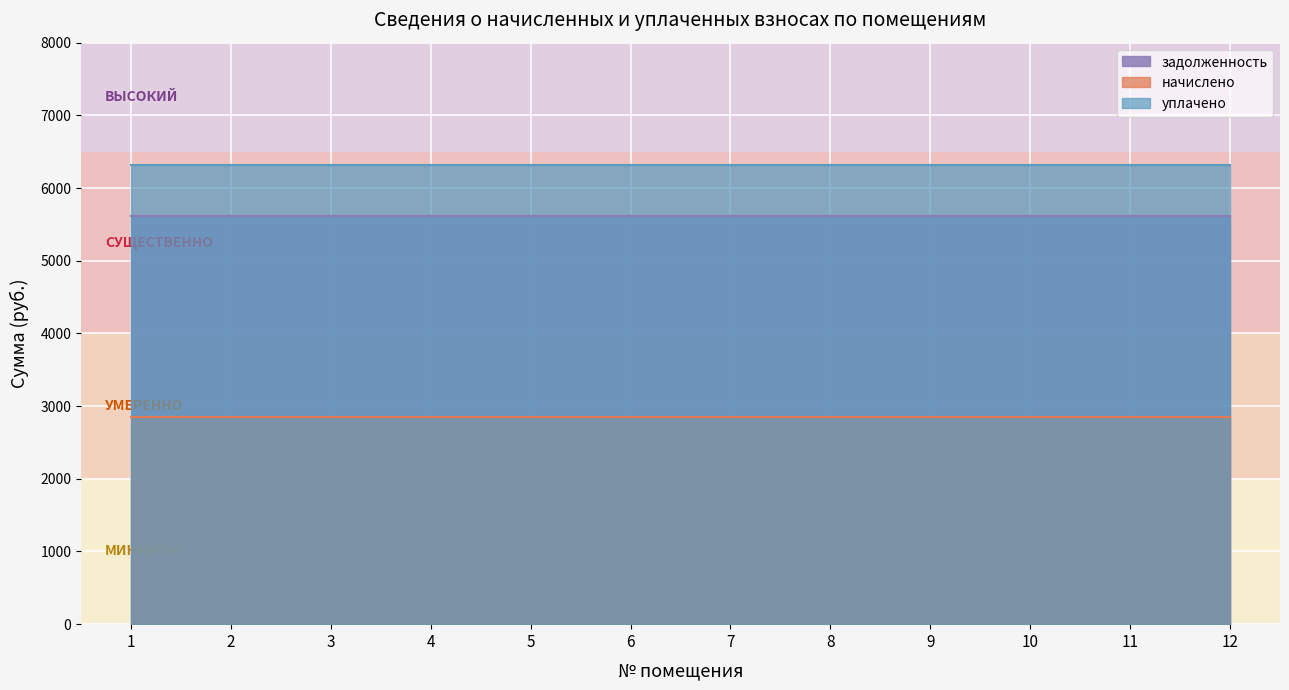

At which category is the sum across all series the highest?

1